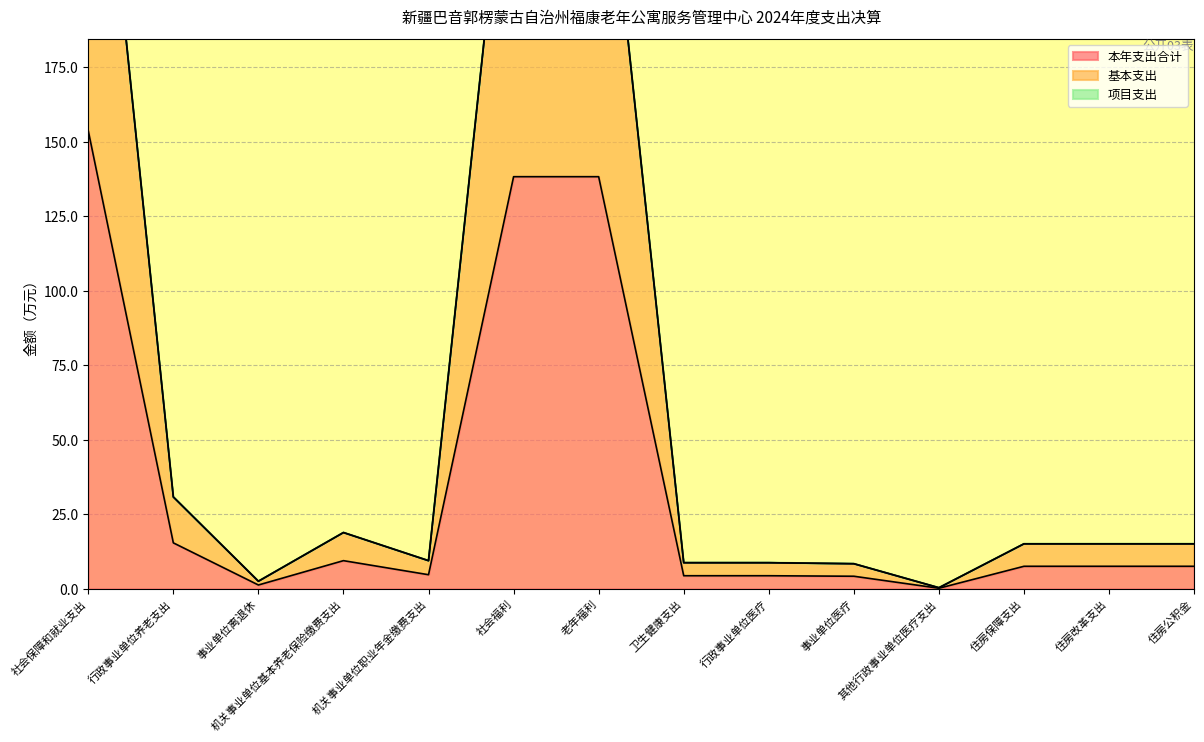

What is the minimum value shown in the chart?

0.2